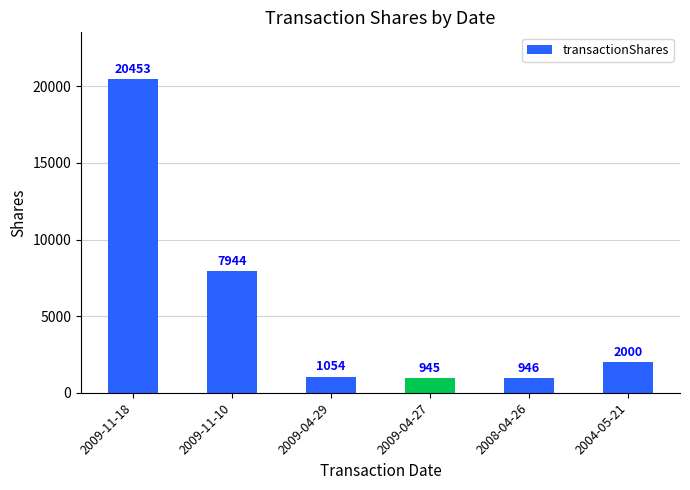

At which label is the value closest to 10699?

2009-11-10